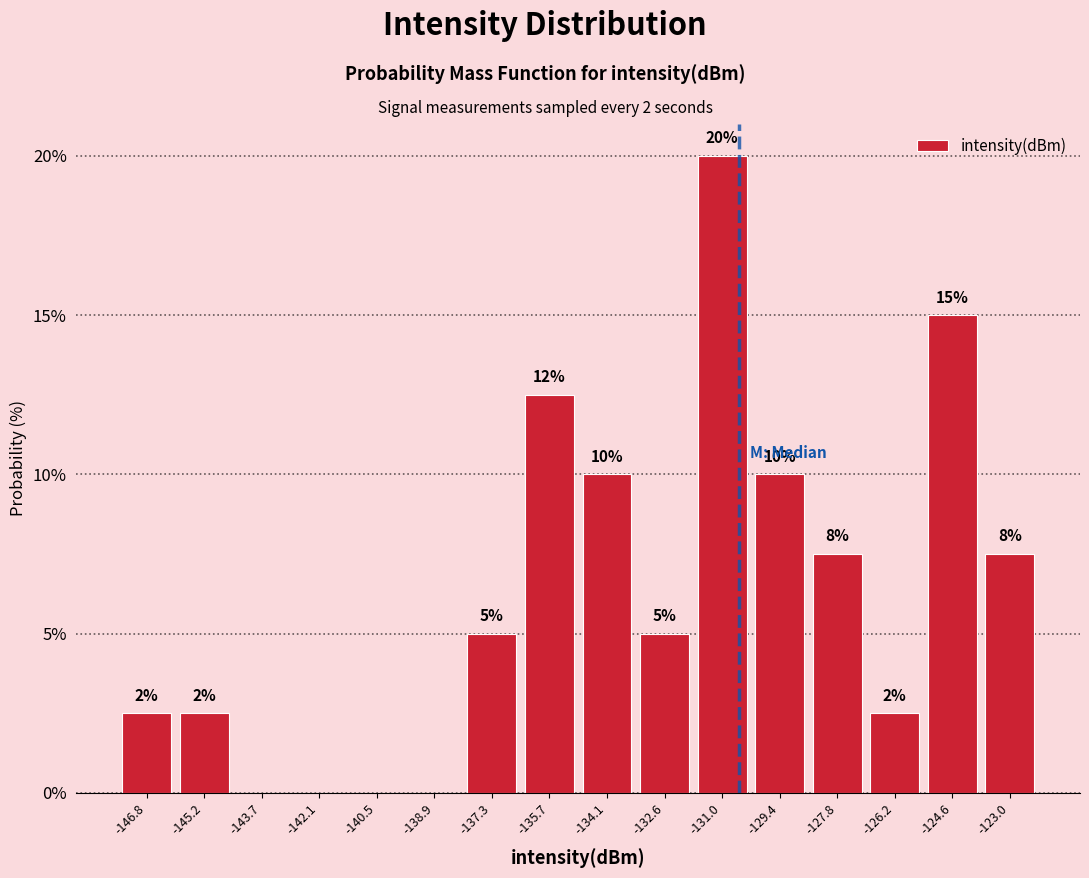

Over which range of the x-axis is the bar tallest?

-131.8 to -130.2